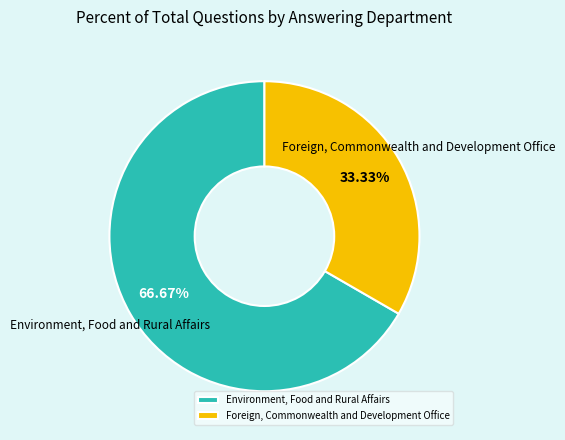

Count the number of slices in the pie.

2